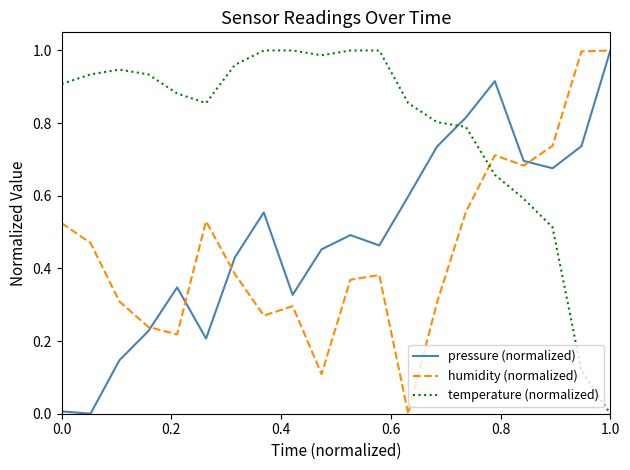

How many categories are shown in the chart?

20